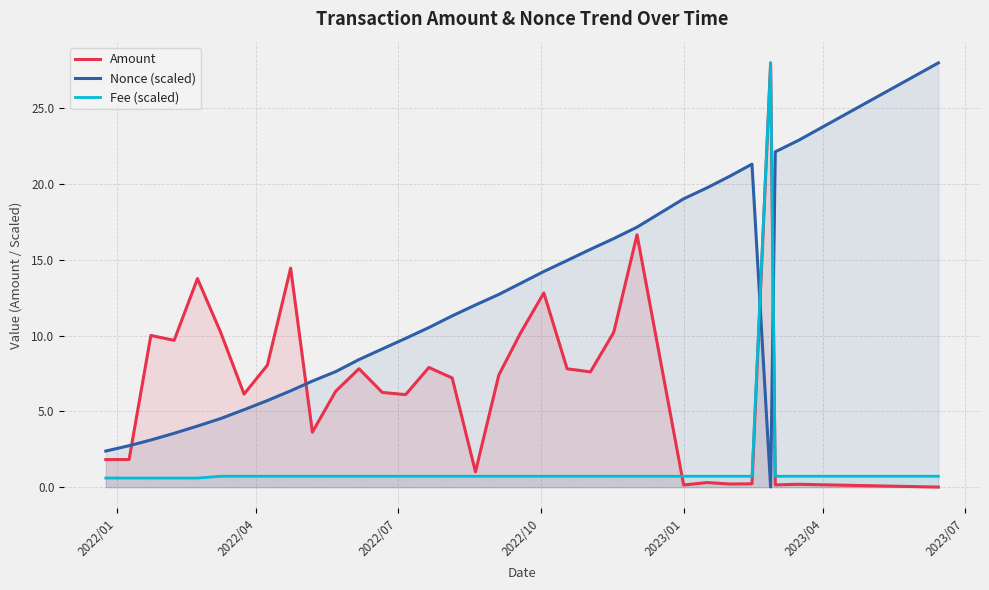

How many lines are shown in the chart?

3